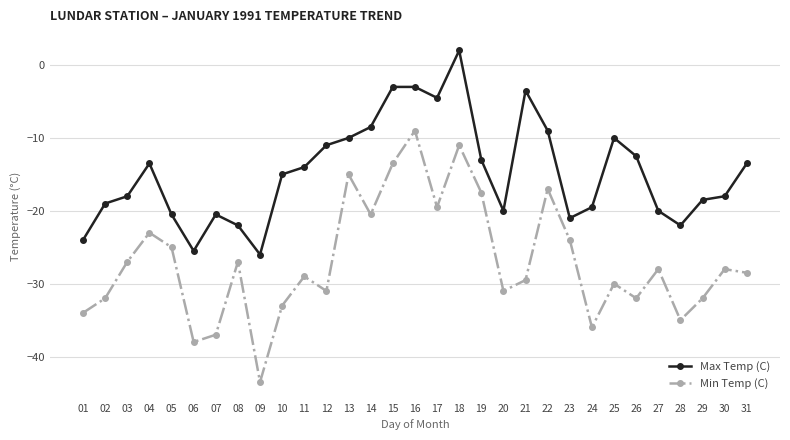

List the series in order of their overall mean, highest first.

Max Temp (C), Min Temp (C)